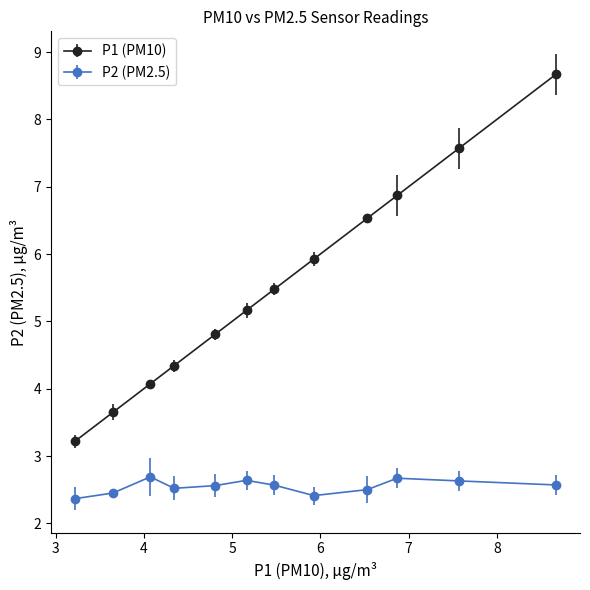

Which series has the largest total across all categories?

P1 (PM10)